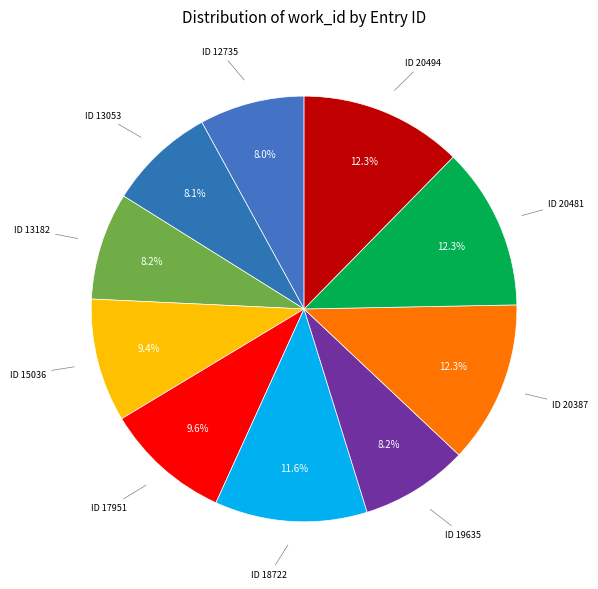

To the nearest percent, what is the average slice percentage?

10%